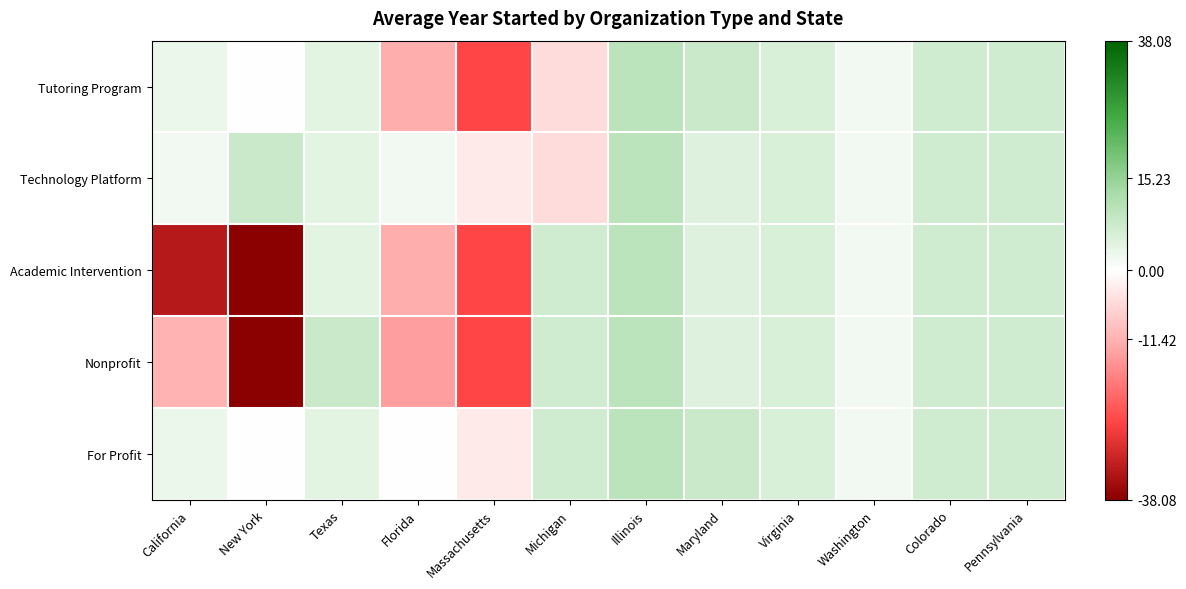

What is the minimum value shown in the chart?

-38.1